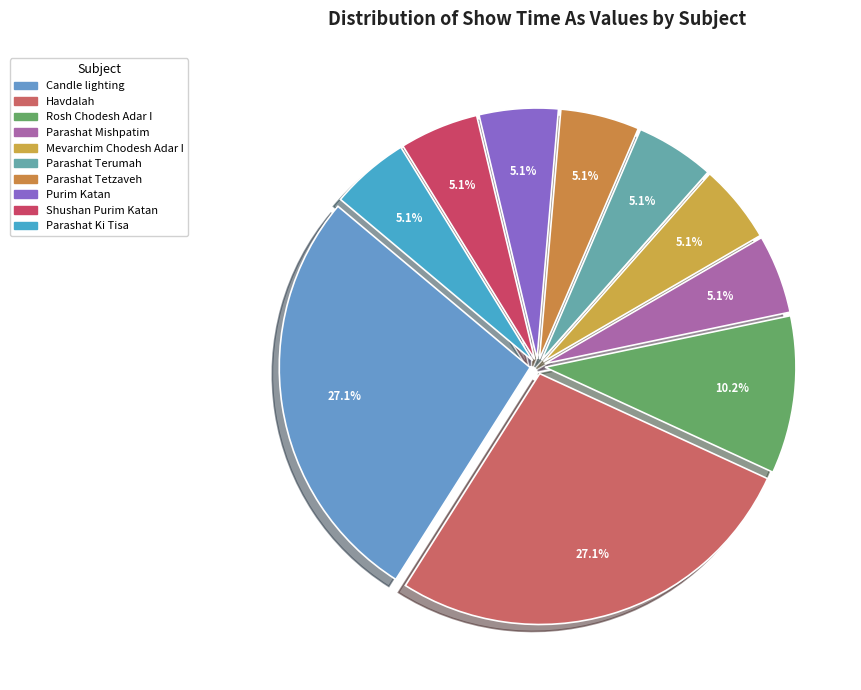

Count the number of slices in the pie.

10